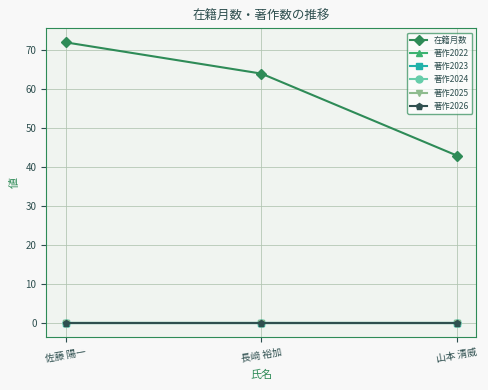

Is this an area chart (filled region under the line)?

No